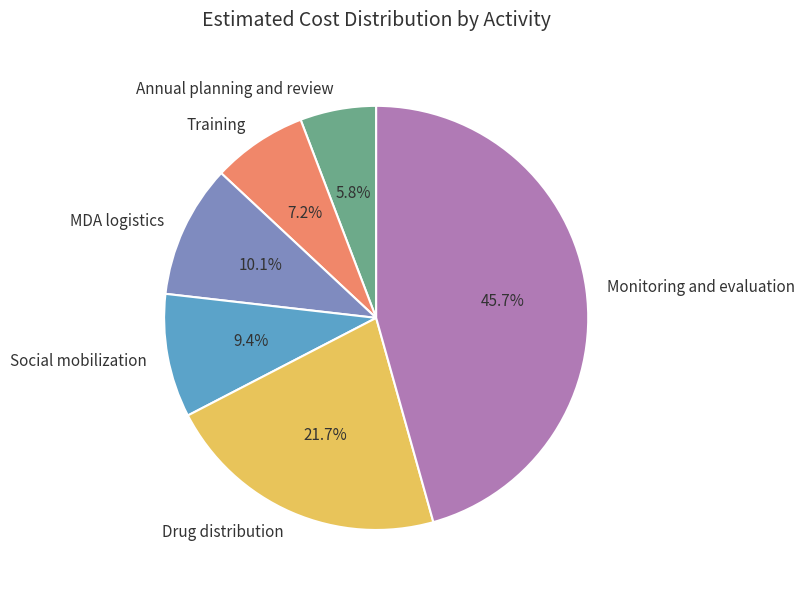

Does Monitoring and evaluation represent more than half of the total?

No